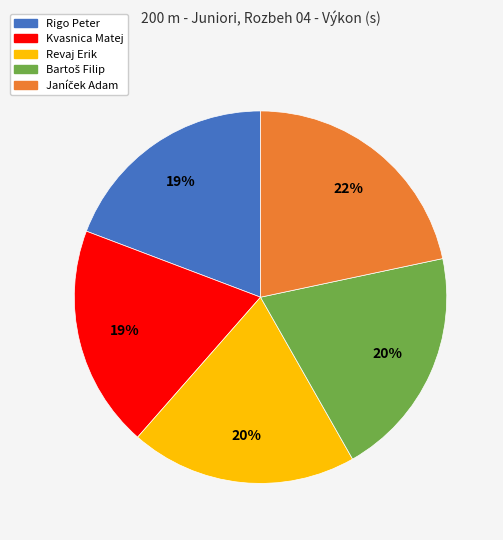

To the nearest percent, what is the combined percentage of Revaj Erik and Kvasnica Matej?

39%